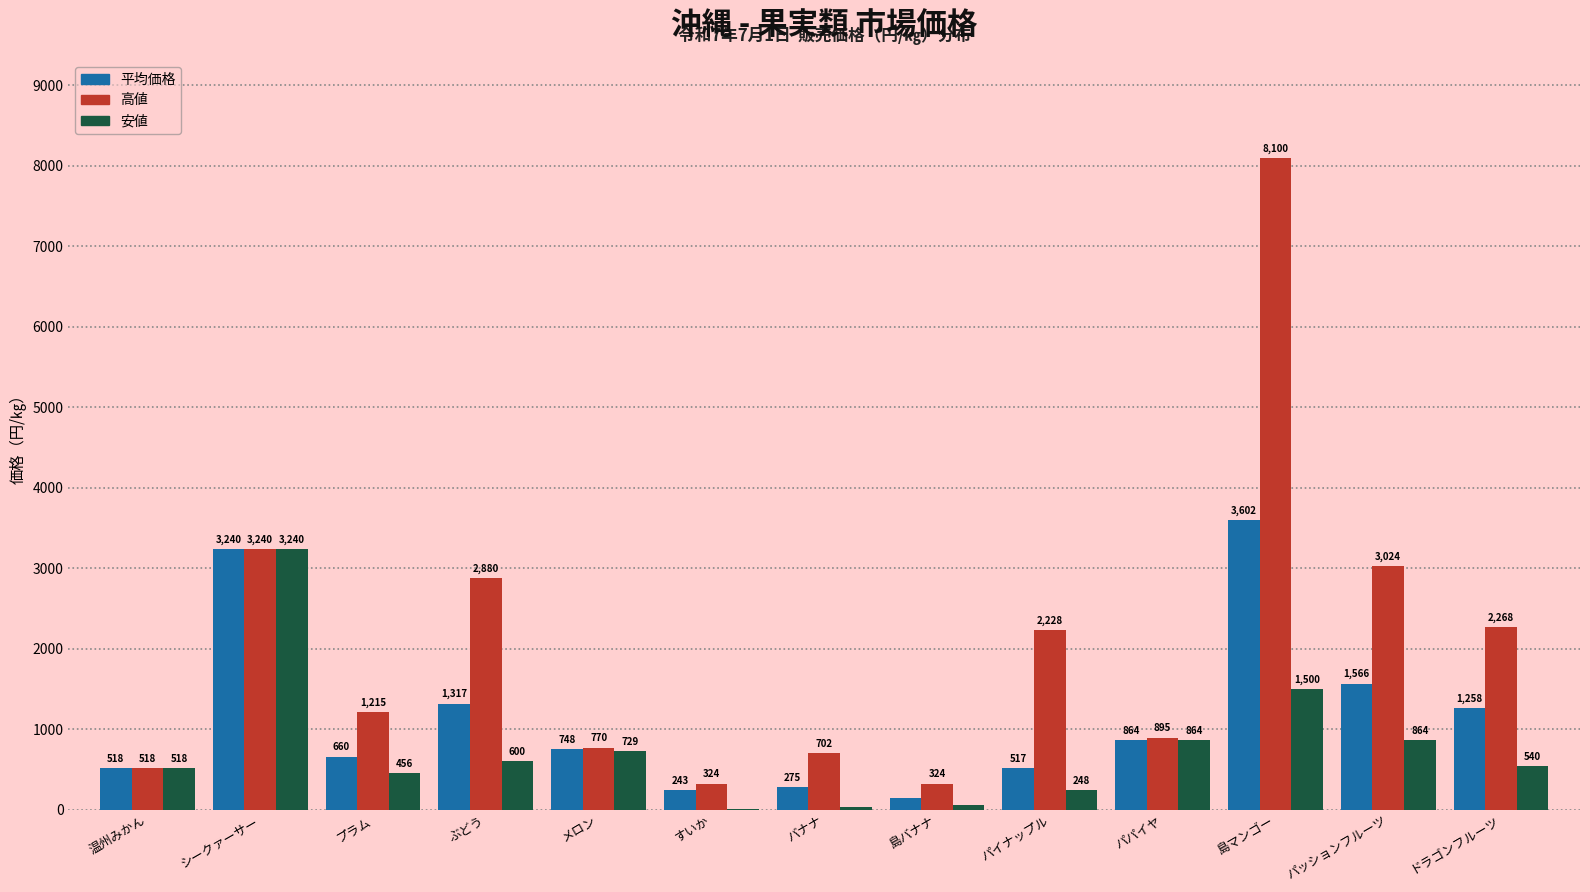

Between ぶどう and バナナ, which series saw the biggest shift?

高値